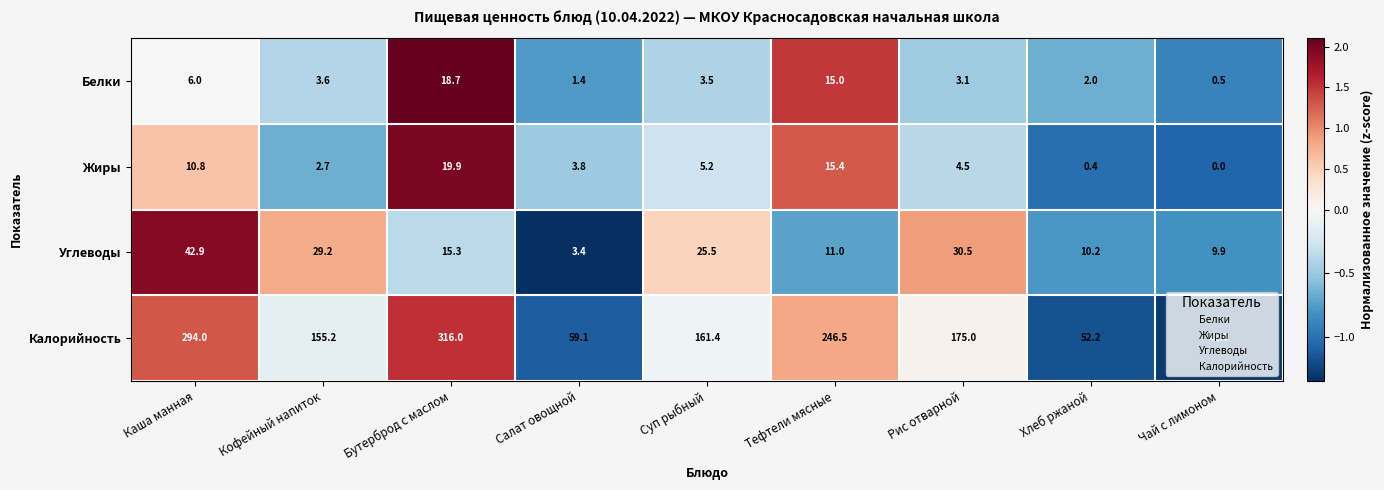

What is the sum of all Жиры values?

62.7